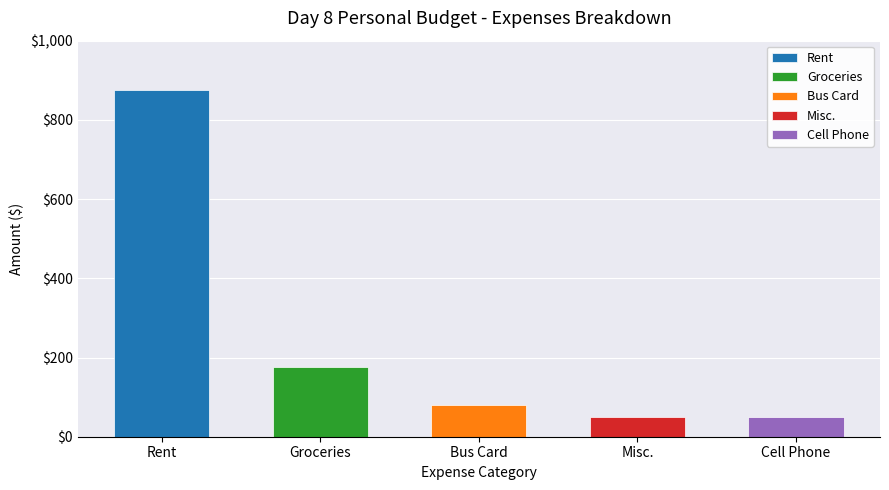

How many data points are less than 80?

2